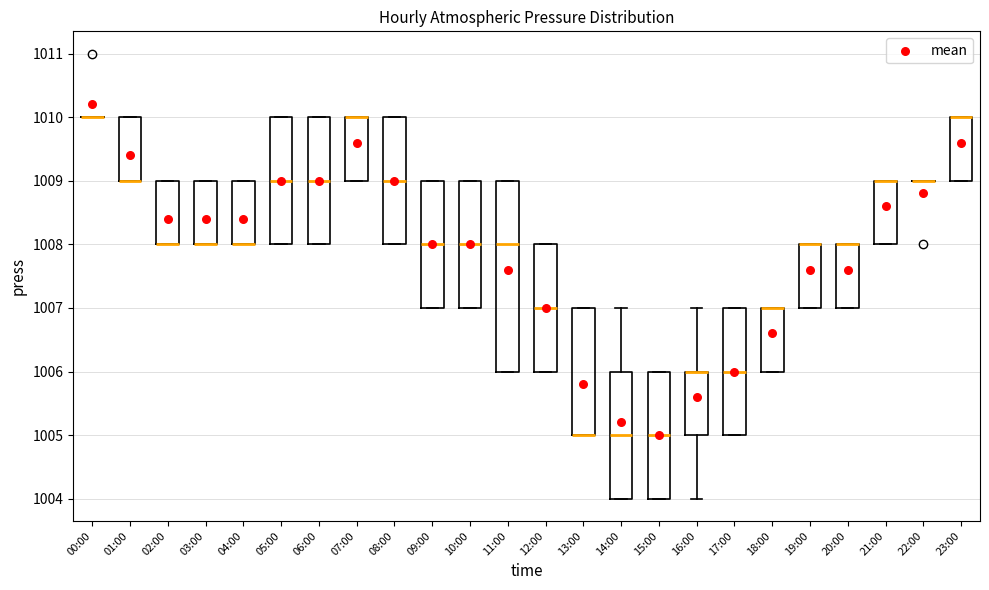

Reading left to right, transcribe this box plot: for each box, give where its median line is, the range the box spans, and where its two whiskers end, as read against the y-axis. The values are not printed on the chart, so give them approximately, as read against the axis.

00:00: box collapsed to a line at 1010, whiskers 1010 to 1010
01:00: median 1009 (drawn on the box's lower edge), box 1009 to 1010, whiskers 1009 to 1010
02:00: median 1008 (drawn on the box's lower edge), box 1008 to 1009, whiskers 1008 to 1009
03:00: median 1008 (drawn on the box's lower edge), box 1008 to 1009, whiskers 1008 to 1009
04:00: median 1008 (drawn on the box's lower edge), box 1008 to 1009, whiskers 1008 to 1009
05:00: median 1009, box 1008 to 1010, whiskers 1008 to 1010
06:00: median 1009, box 1008 to 1010, whiskers 1008 to 1010
07:00: median 1010 (drawn on the box's upper edge), box 1009 to 1010, whiskers 1009 to 1010
08:00: median 1009, box 1008 to 1010, whiskers 1008 to 1010
09:00: median 1008, box 1007 to 1009, whiskers 1007 to 1009
10:00: median 1008, box 1007 to 1009, whiskers 1007 to 1009
11:00: median 1008, box 1006 to 1009, whiskers 1006 to 1009
12:00: median 1007, box 1006 to 1008, whiskers 1006 to 1008
13:00: median 1005 (drawn on the box's lower edge), box 1005 to 1007, whiskers 1005 to 1007
14:00: median 1005, box 1004 to 1006, whiskers 1004 to 1007
15:00: median 1005, box 1004 to 1006, whiskers 1004 to 1006
16:00: median 1006 (drawn on the box's upper edge), box 1005 to 1006, whiskers 1004 to 1007
17:00: median 1006, box 1005 to 1007, whiskers 1005 to 1007
18:00: median 1007 (drawn on the box's upper edge), box 1006 to 1007, whiskers 1006 to 1007
19:00: median 1008 (drawn on the box's upper edge), box 1007 to 1008, whiskers 1007 to 1008
20:00: median 1008 (drawn on the box's upper edge), box 1007 to 1008, whiskers 1007 to 1008
21:00: median 1009 (drawn on the box's upper edge), box 1008 to 1009, whiskers 1008 to 1009
22:00: box collapsed to a line at 1009, whiskers 1009 to 1009
23:00: median 1010 (drawn on the box's upper edge), box 1009 to 1010, whiskers 1009 to 1010